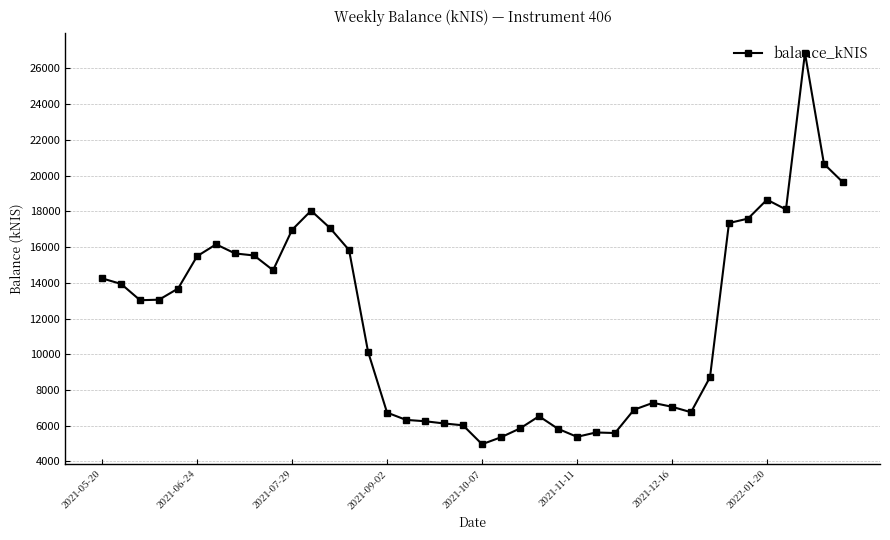

True or false: there are more than 2 points higher than both neighbors.

True